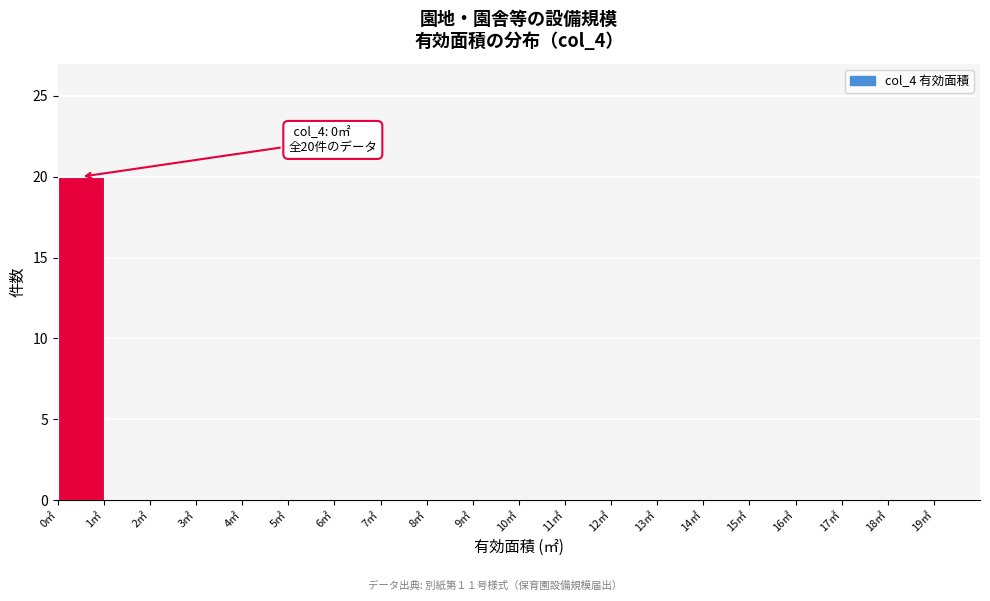

Over which range of the x-axis is the bar tallest?

0 to 1